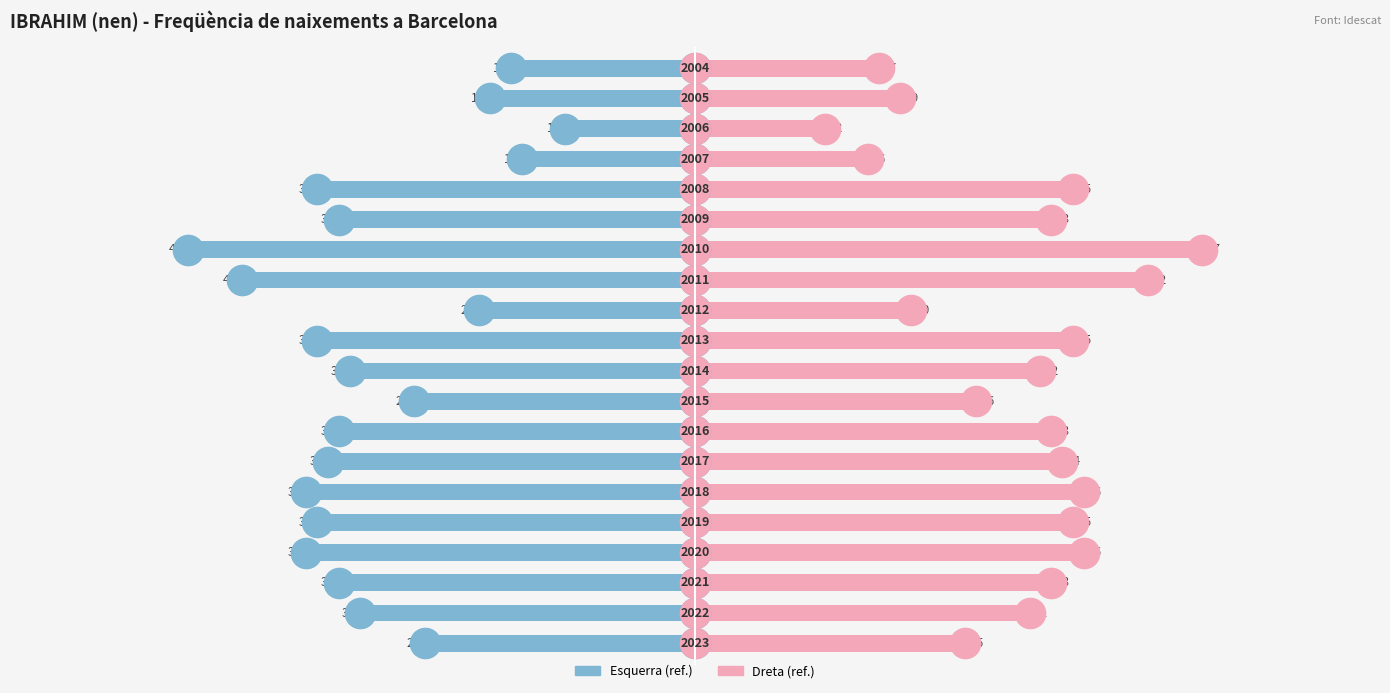

What position from the right is 40?

14